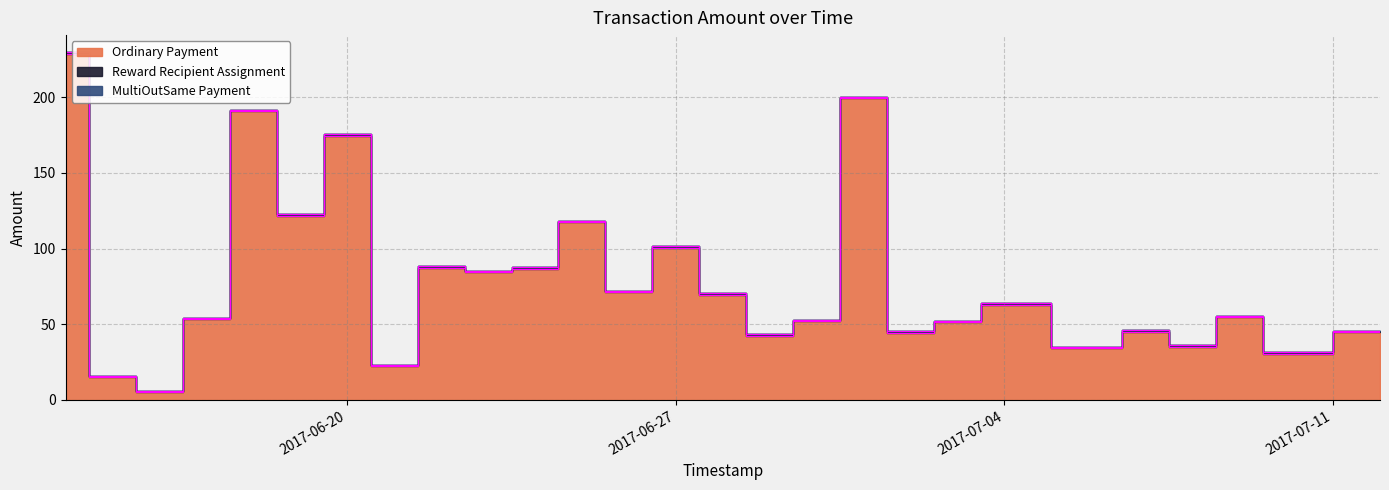

What are all the series names shown in the legend?

Ordinary Payment, Reward Recipient Assignment, MultiOutSame Payment